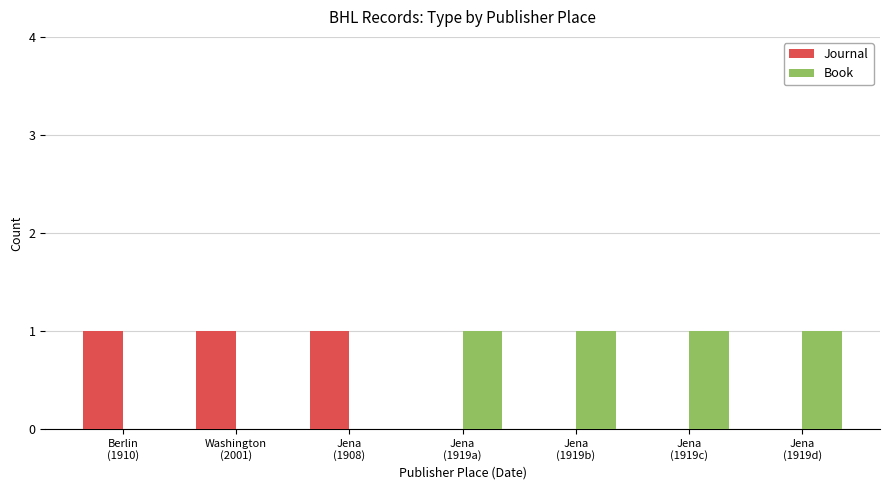

What is the approximate value of Journal at Berlin
(1910)?

1